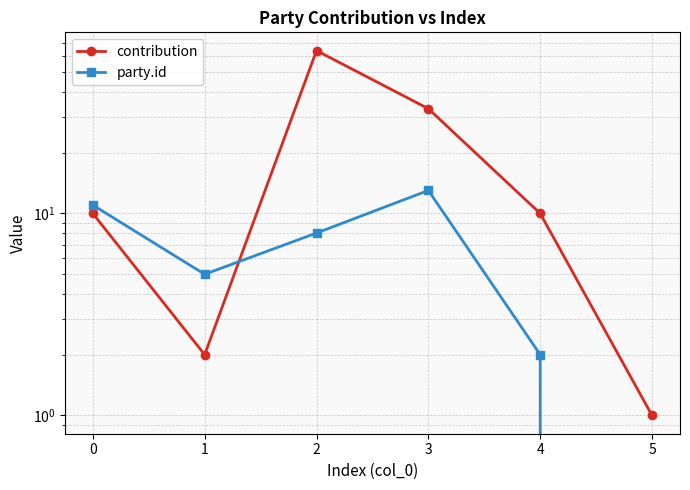

How many values in the party.id series exceed 8?

2